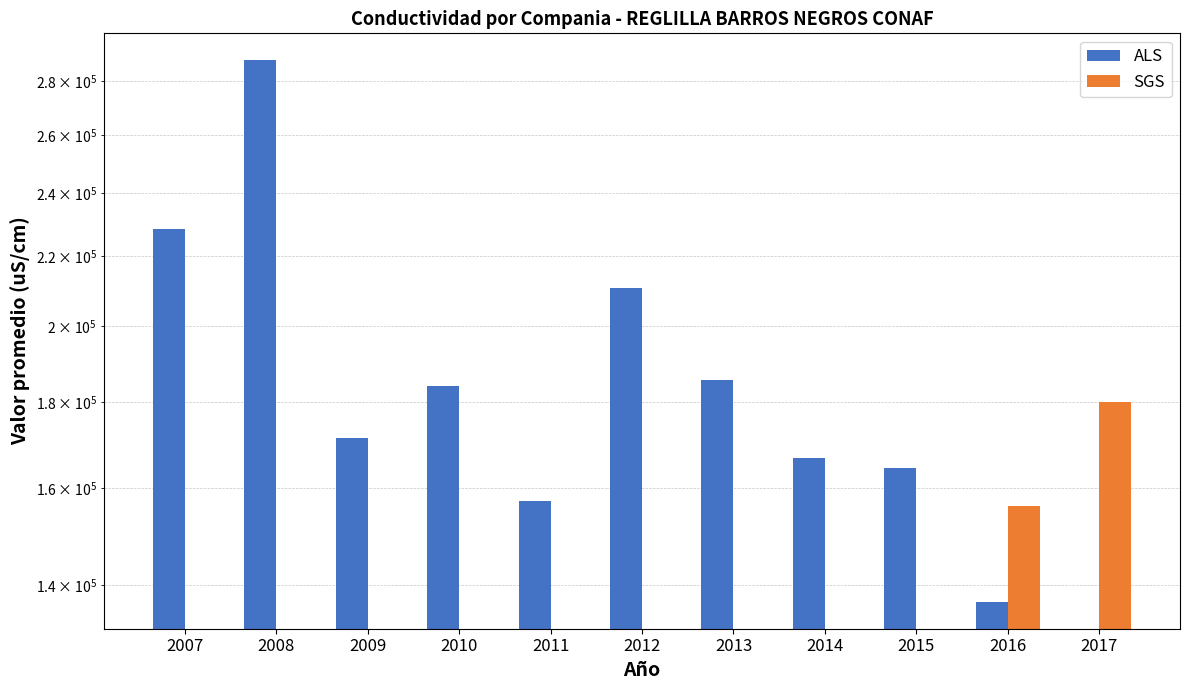

Reading right to left, transcribe all the data shown in this chart.

ALS: 2017=0.0	2016=136850.0	2015=164450.0	2014=166666.7	2013=185525.0	2012=210600.0	2011=157175.0	2010=184150.0	2009=171400.0	2008=288086.2	2007=228500.0
SGS: 2017=180175.0	2016=156000.0	2015=0.0	2014=0.0	2013=0.0	2012=0.0	2011=0.0	2010=0.0	2009=0.0	2008=0.0	2007=0.0